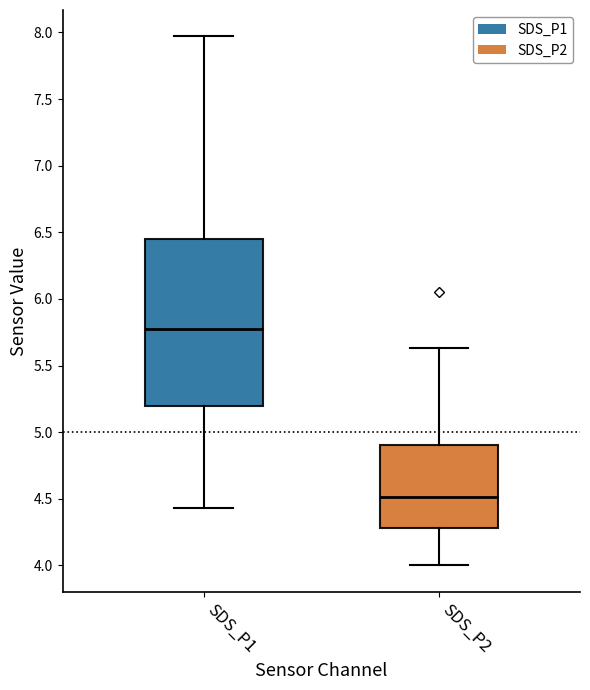

Comparing the boxes themselves (not the whiskers), which one is the tallest?

SDS_P1